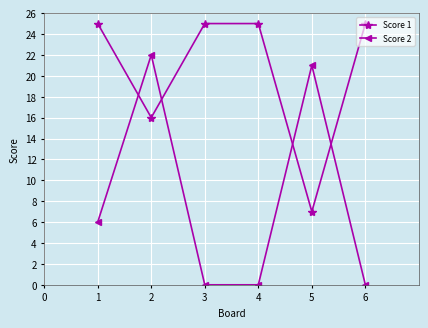

Reading left to right, list all the values displayed in this chart.

Score 1: 25	16	25	25	7	25
Score 2: 6	22	0	0	21	0